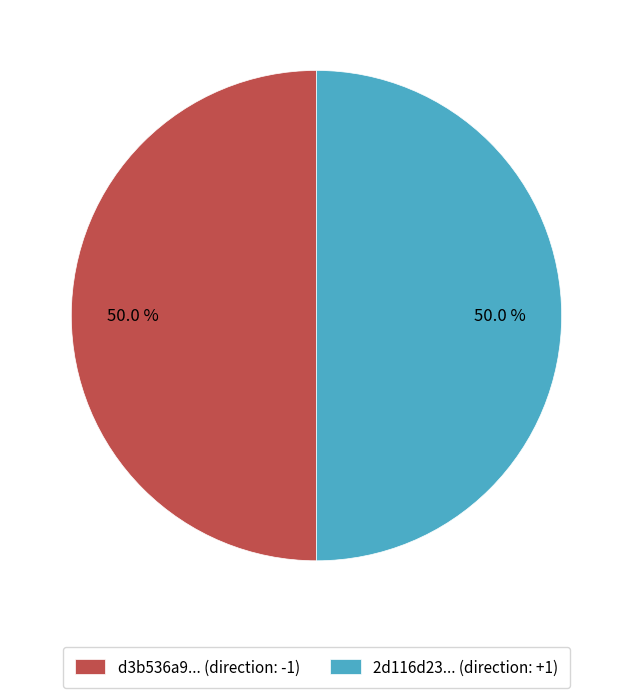

Do 2d116d23... (direction: +1) and d3b536a9... (direction: -1) together represent more than half of the pie?

Yes